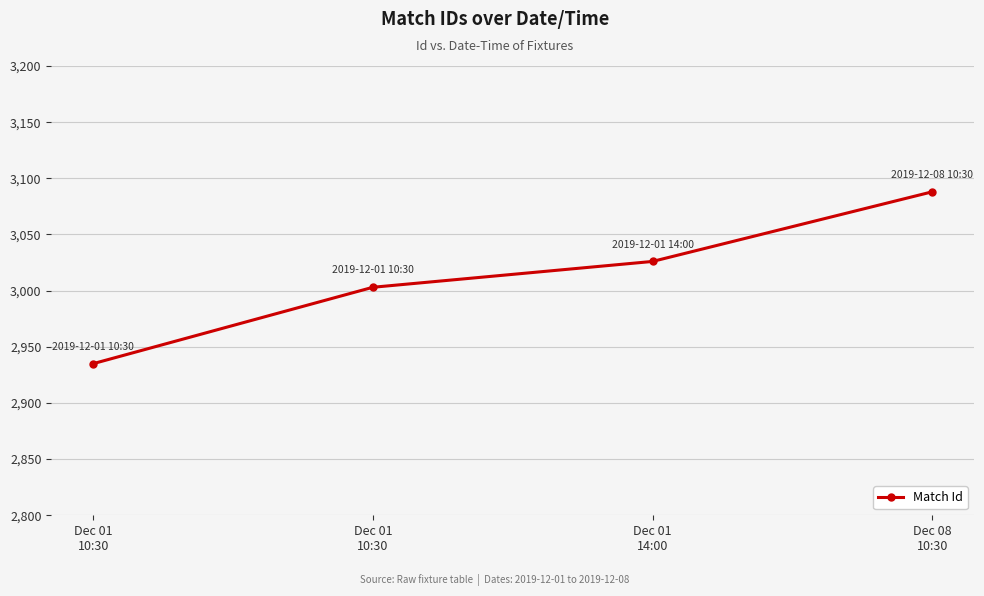

What is the ratio of the value at Dec 01
10:30 to the value at Dec 08
10:30?

1.0